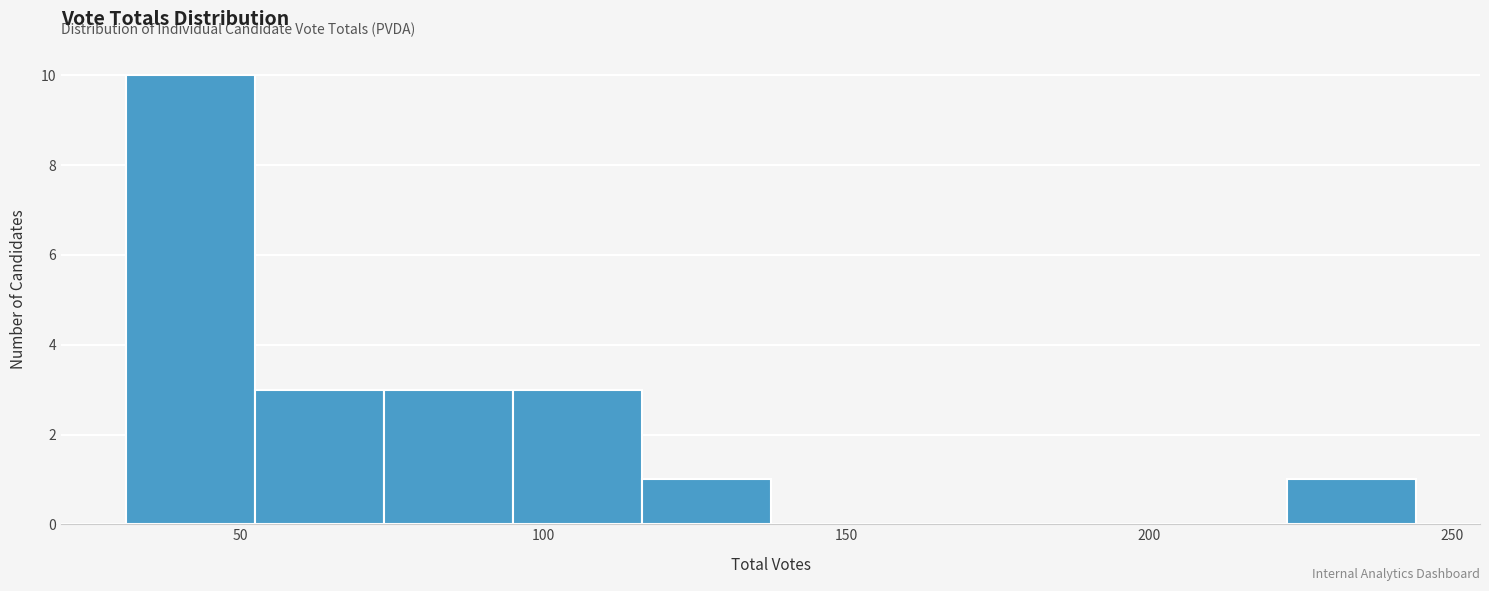

Reading left to right, list every bar in this chart as the range it spans on the x-axis followed by its height. Neither the bar edges nor the heights are printed on the chart, so give them approximately, as read against the axes.

30 to 50: 10
50 to 75: 3
75 to 95: 3
95 to 115: 3
115 to 140: 1
140 to 160: 0
160 to 180: 0
180 to 200: 0
200 to 225: 0
225 to 245: 1